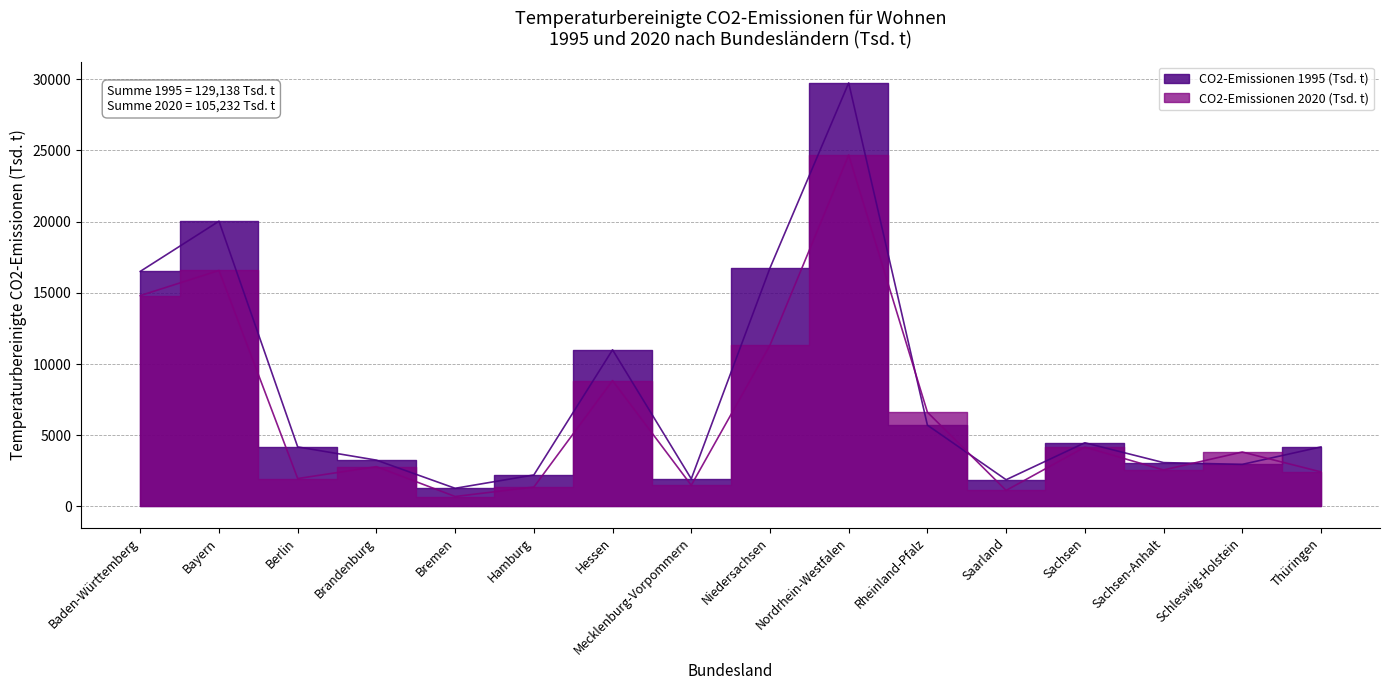

The CO2-Emissionen 1995 (Tsd. t) series shows 20032 at Bayern. True or false?

True